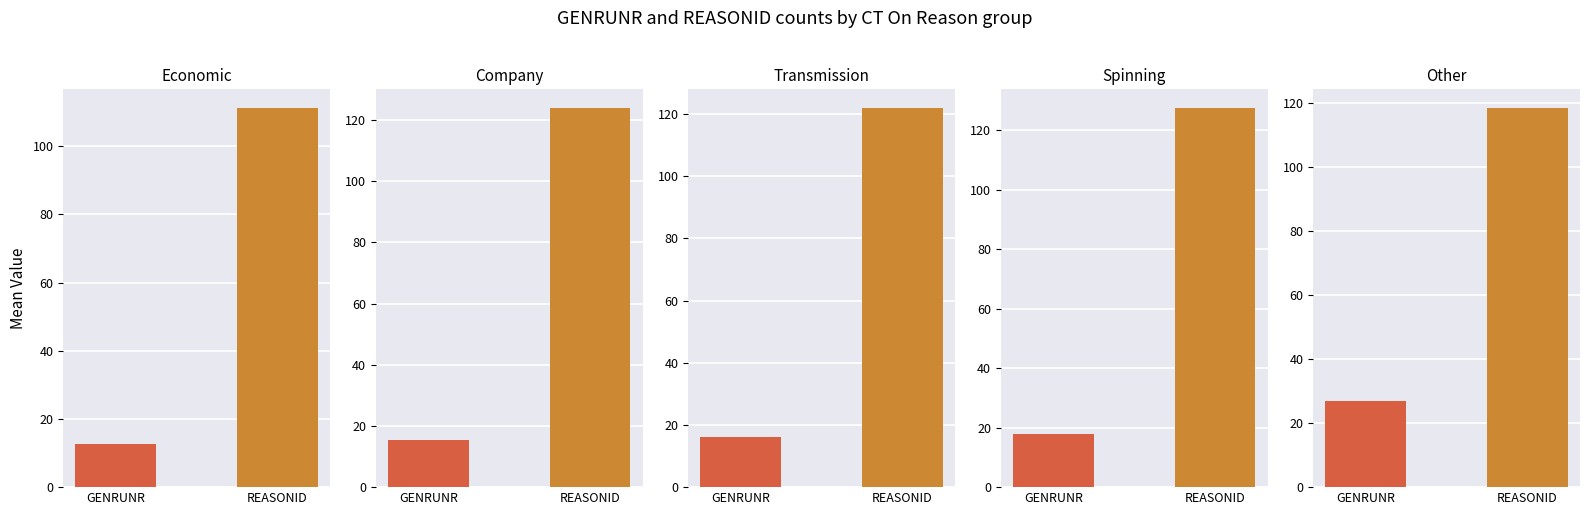

Does the chart contain any negative values?

No